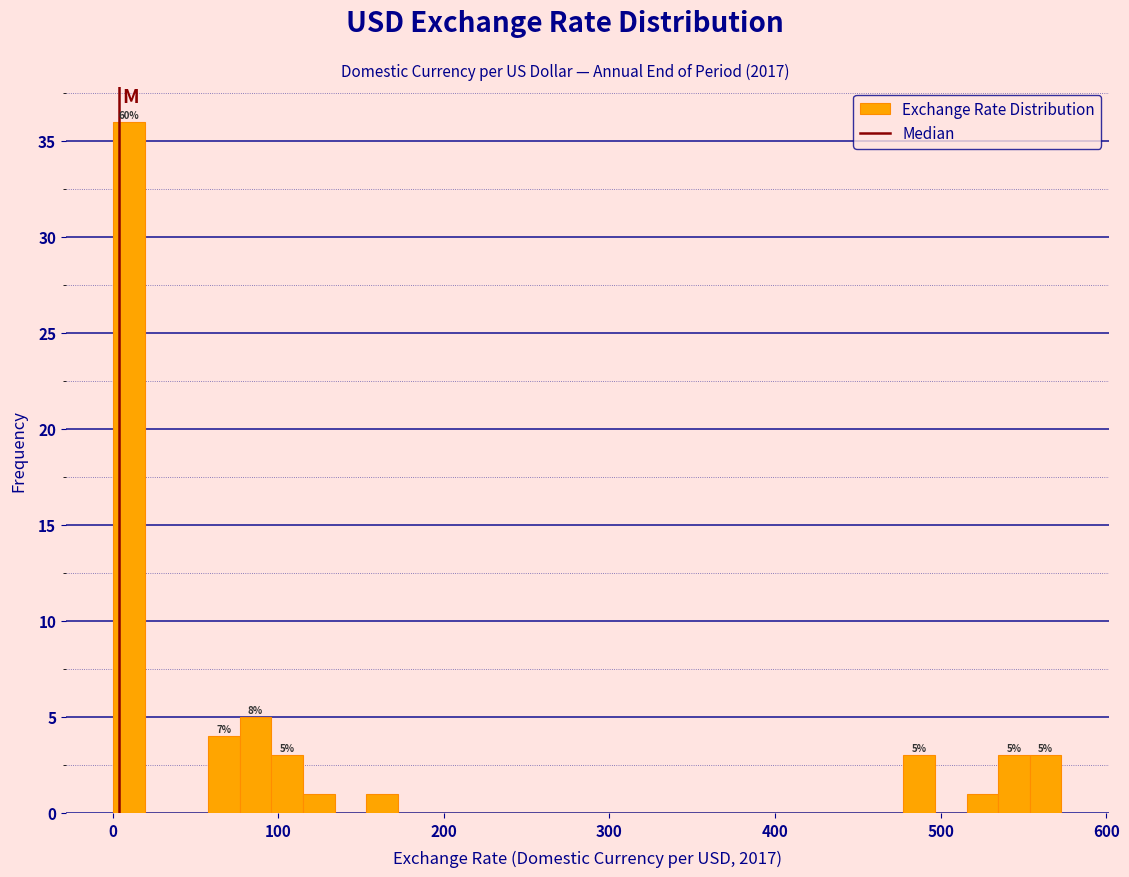

Around what value on the x-axis is the tallest bar? Give the approximate position of its centre, as read against the axis.

10